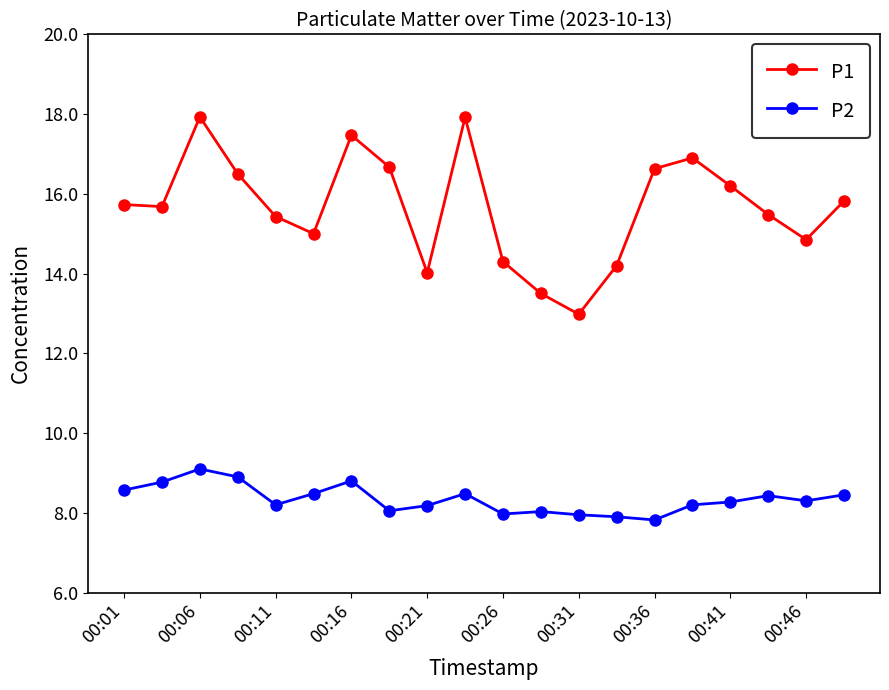

Which series has the largest range (max minus min)?

P1